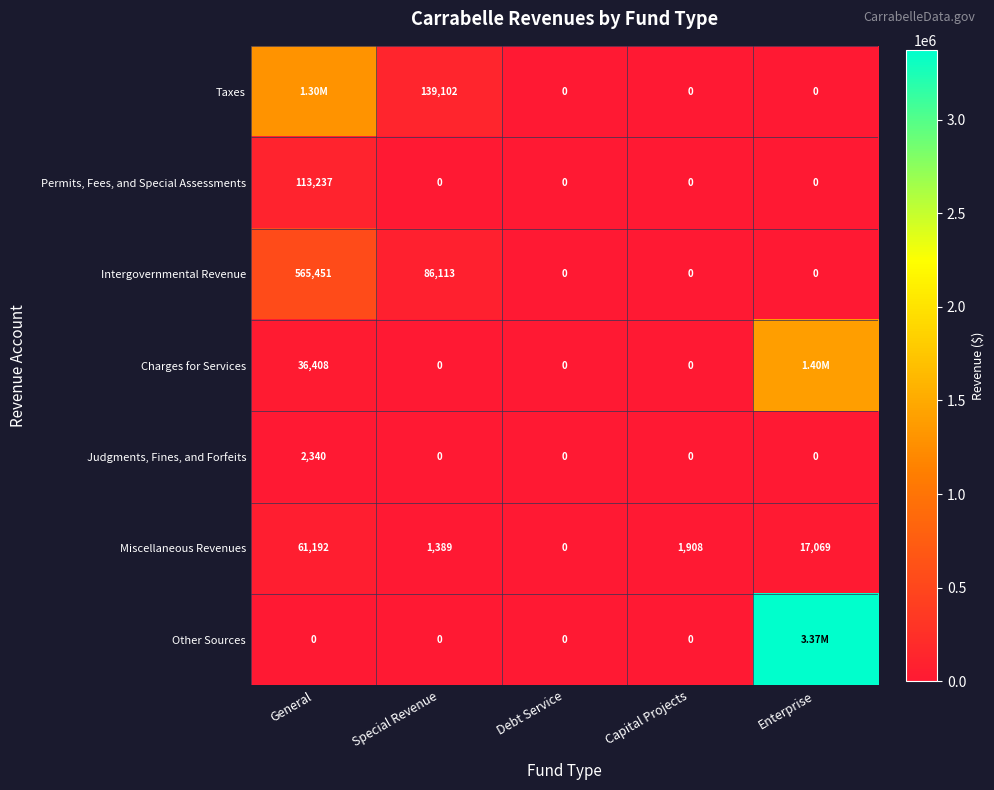

Between Special Revenue and Capital Projects, which series saw the biggest shift?

Taxes